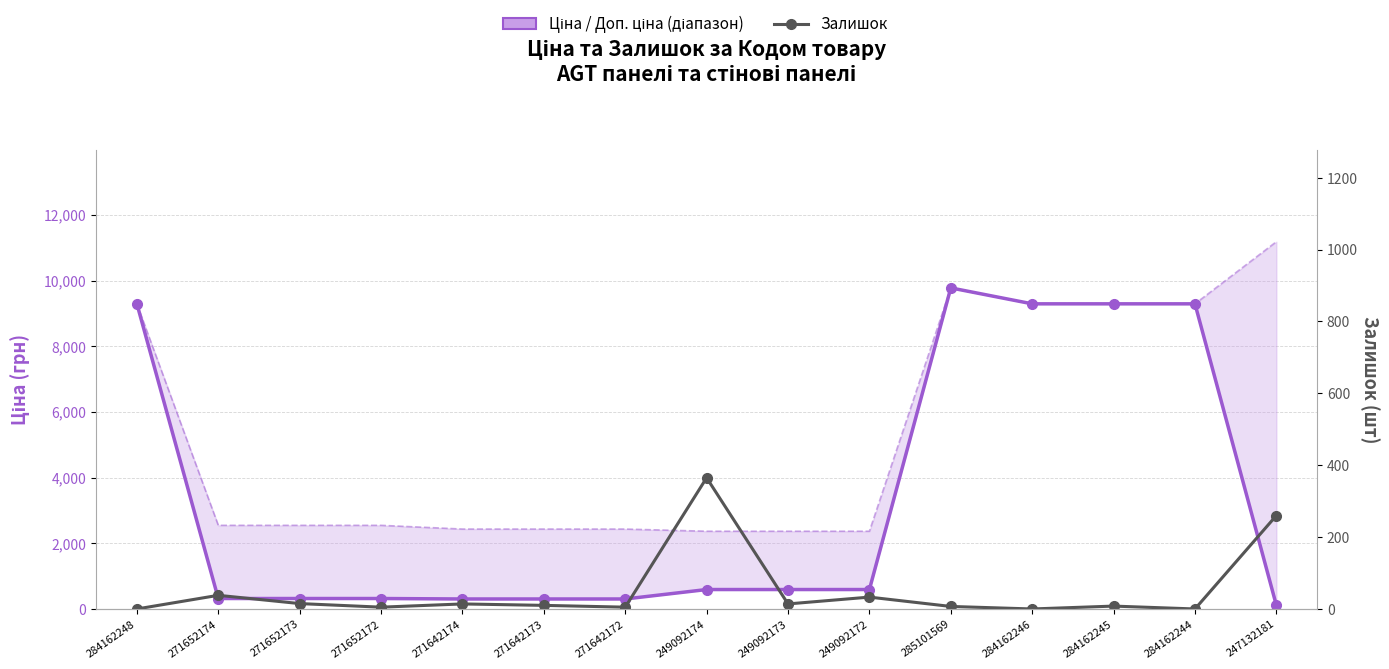

In Залишок, how many points are lower than both neighbors (excluding endpoints)?

5